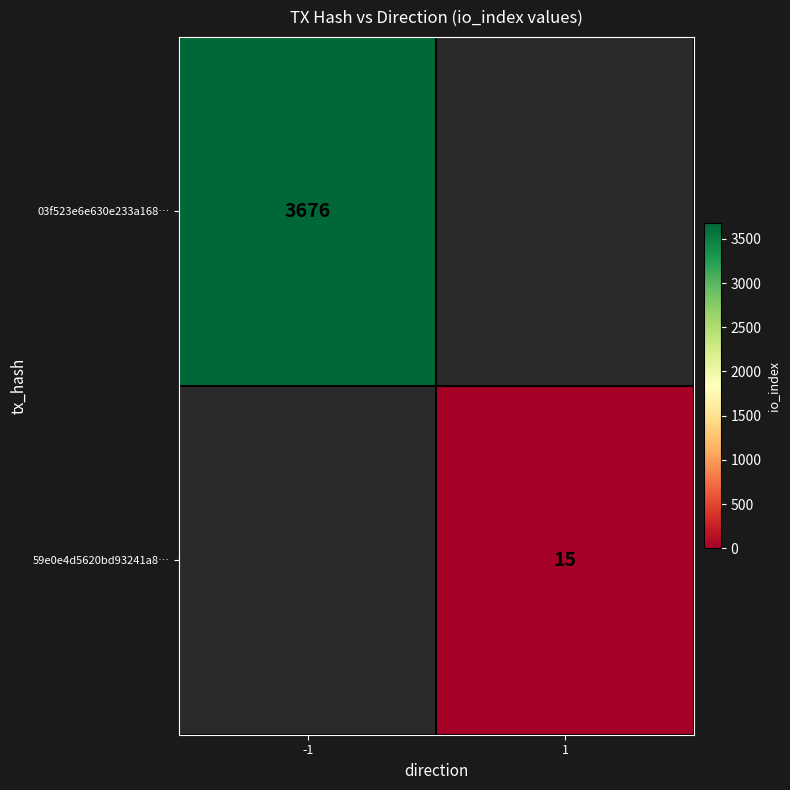

The value of 03f523e6e630e233a168… at -1 is 5716. True or false?

False